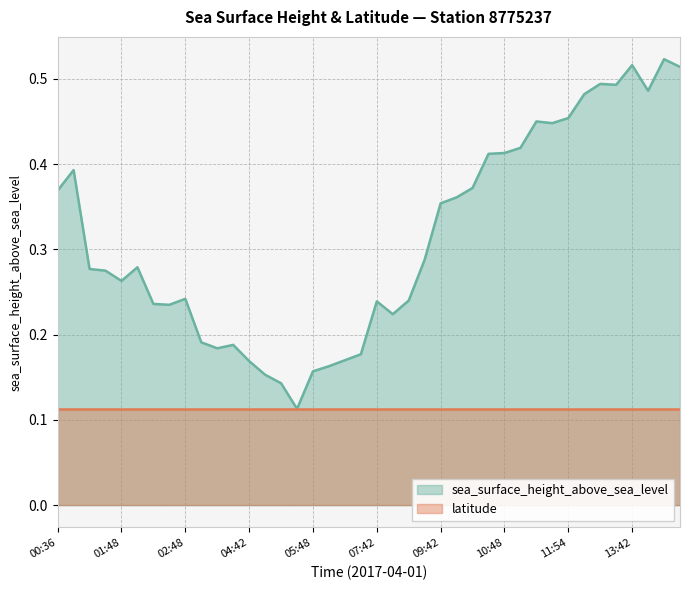

Reading right to left, list all the values displayed in this chart.

0.5	0.5	0.5	0.5	0.5	0.5	0.5	0.5	0.4	0.5	0.4	0.4	0.4	0.4	0.4	0.4	0.3	0.2	0.2	0.2	0.2	0.2	0.2	0.2	0.1	0.1	0.2	0.2	0.2	0.2	0.2	0.2	0.2	0.2	0.3	0.3	0.3	0.3	0.4	0.4